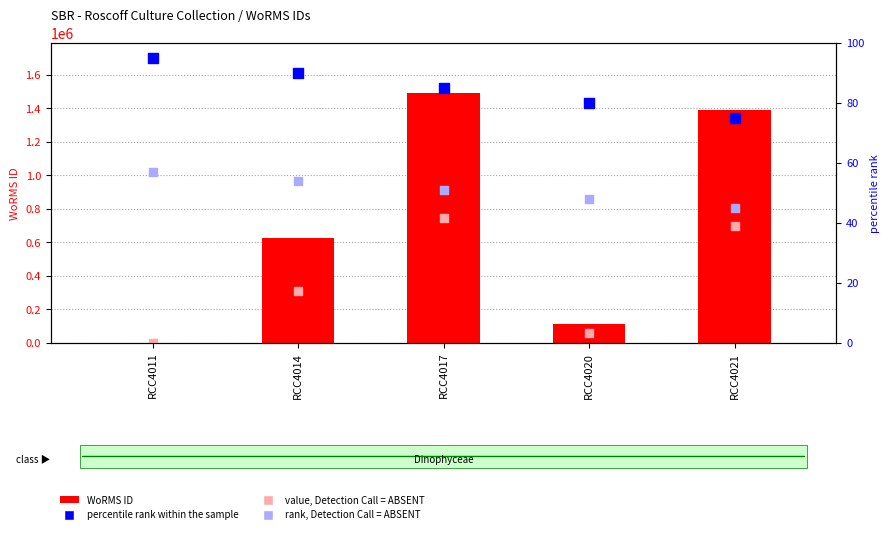

Is the value of WoRMS ID at RCC4011 greater than the value of value, Detection Call = ABSENT at RCC4020?

No